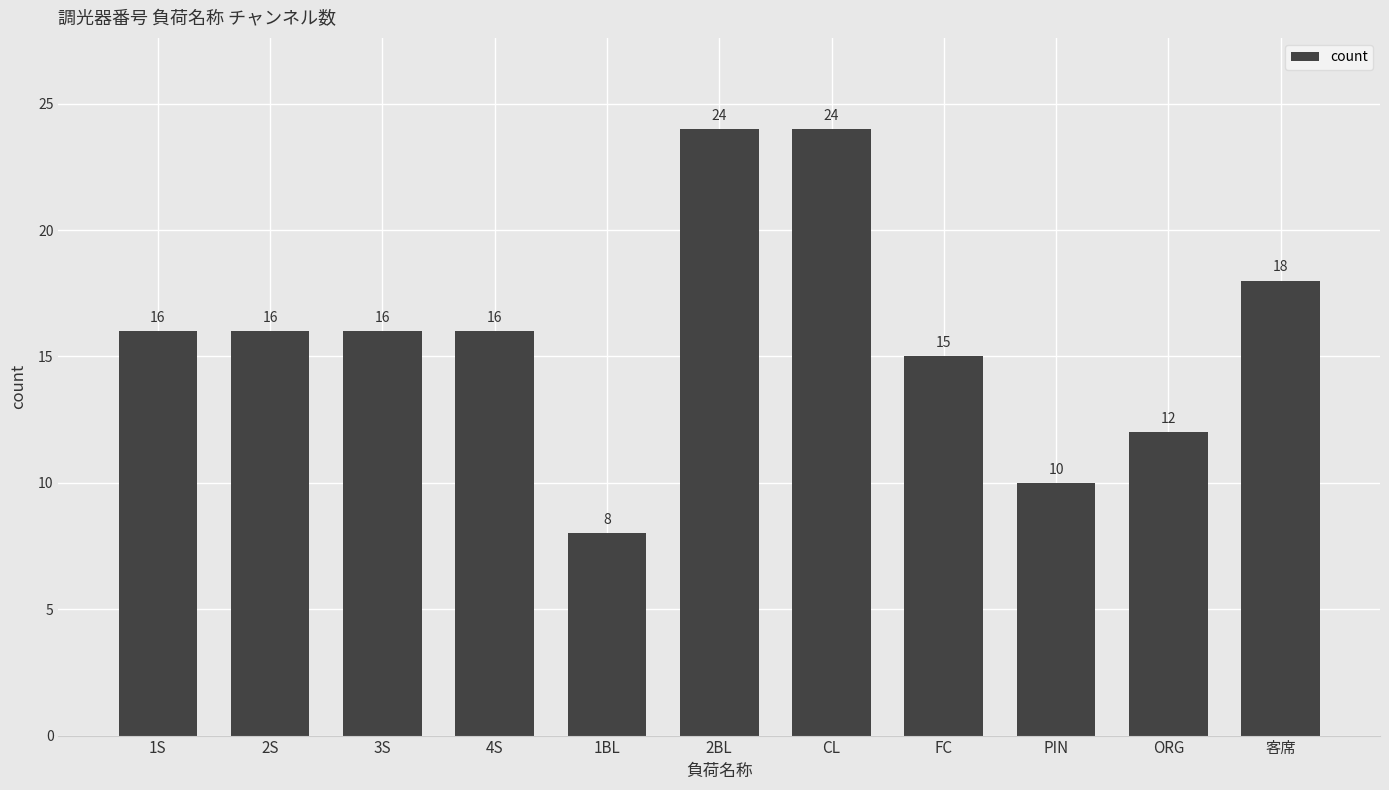

Reading right to left, transcribe all the data shown in this chart.

客席=18	ORG=12	PIN=10	FC=15	CL=24	2BL=24	1BL=8	4S=16	3S=16	2S=16	1S=16